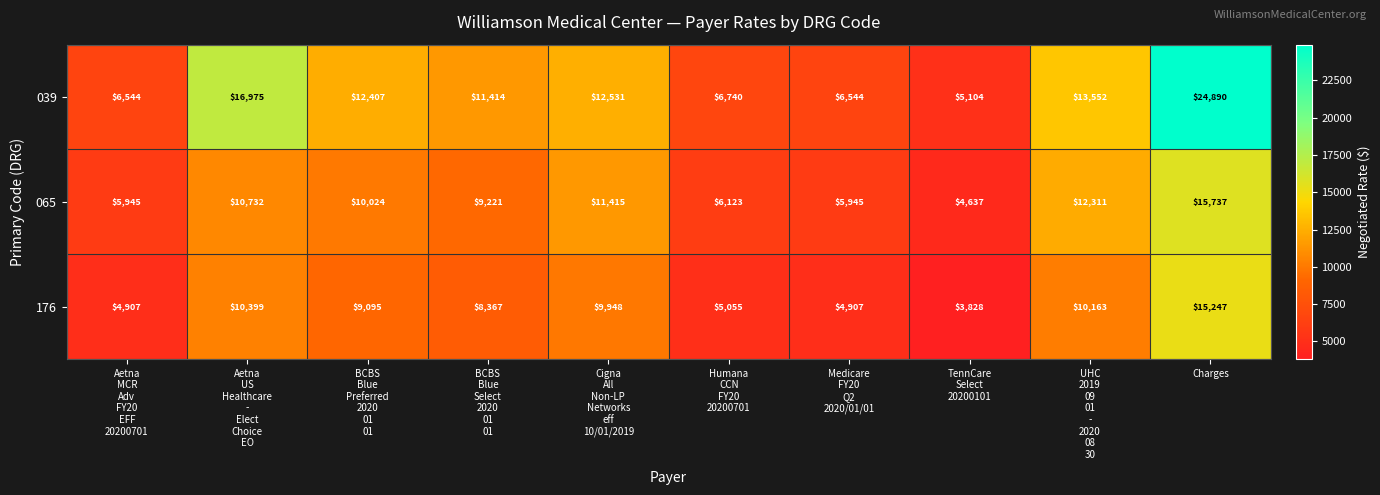

How many categories are shown in the chart?

10